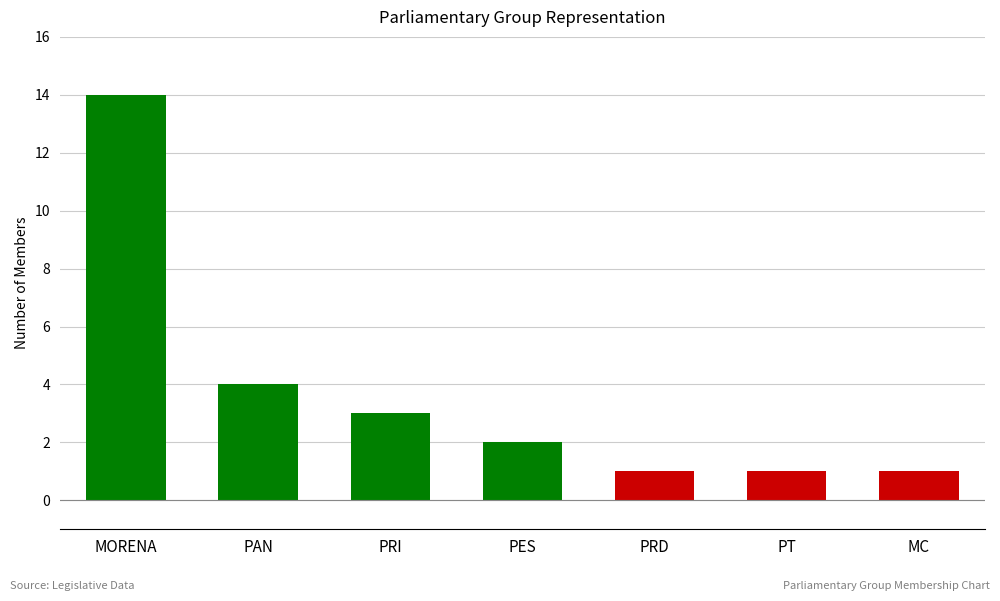

Where does the data first go above 2?

MORENA